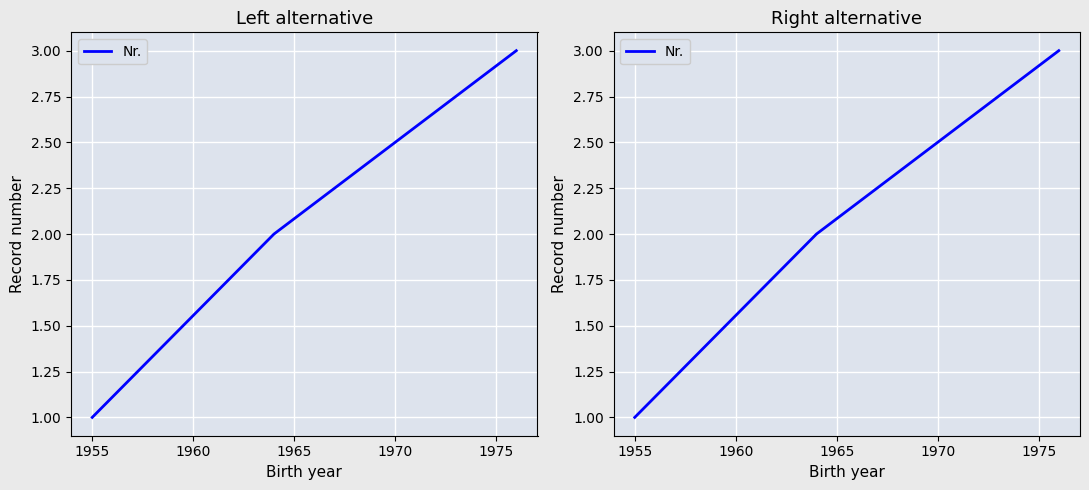

Reading left to right, transcribe all the data shown in this chart.

1	2	3